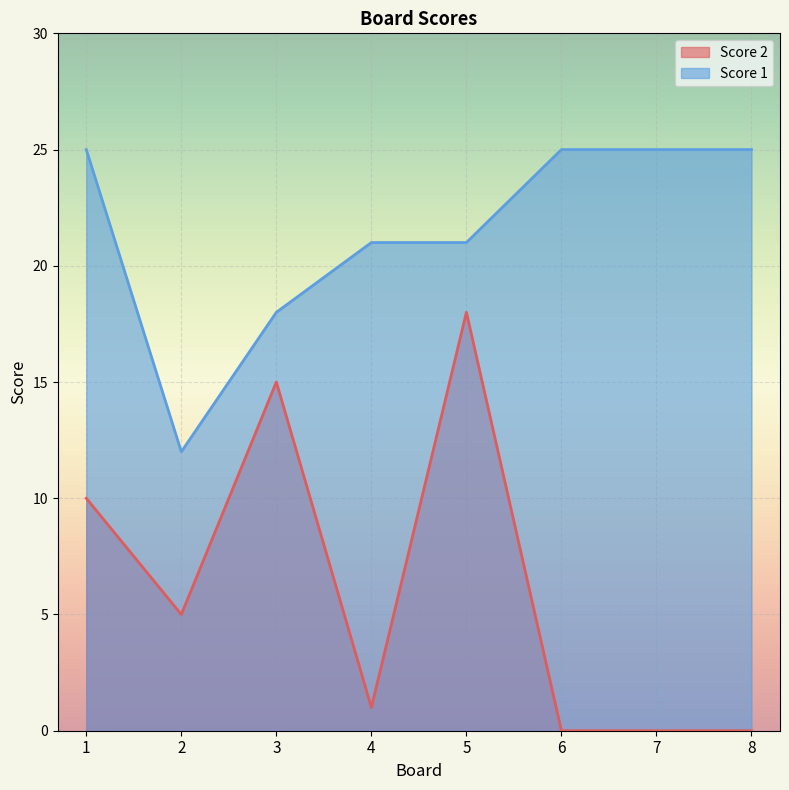

How many interior local valleys does the Score 2 series have?

2